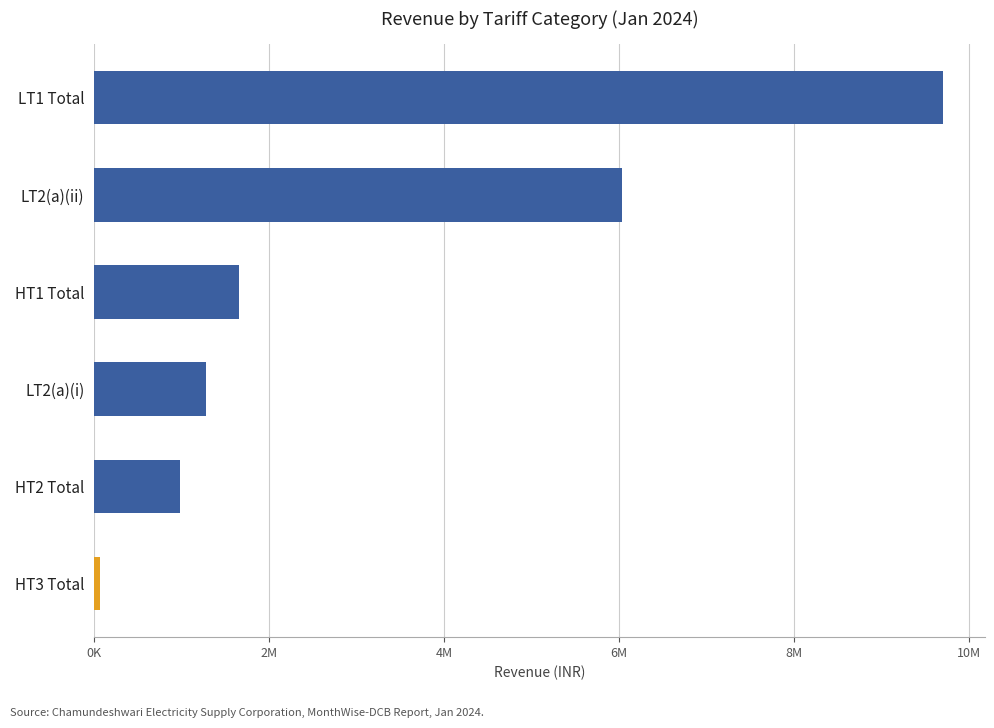

What is the average value?

3287013.7